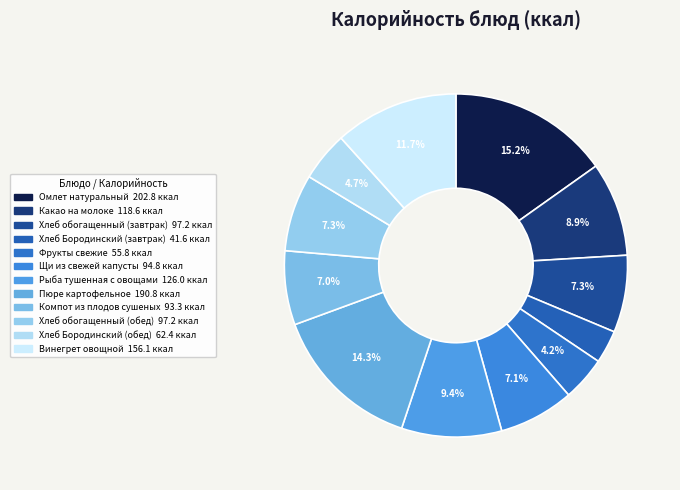

To the nearest percent, what percentage of the pie is Рыба тушенная с овощами?

9%